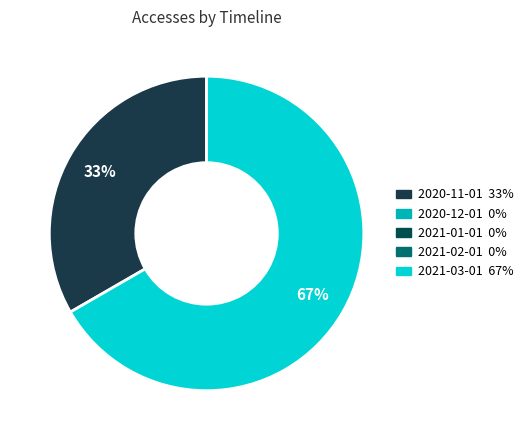

Does any single category account for the majority?

Yes